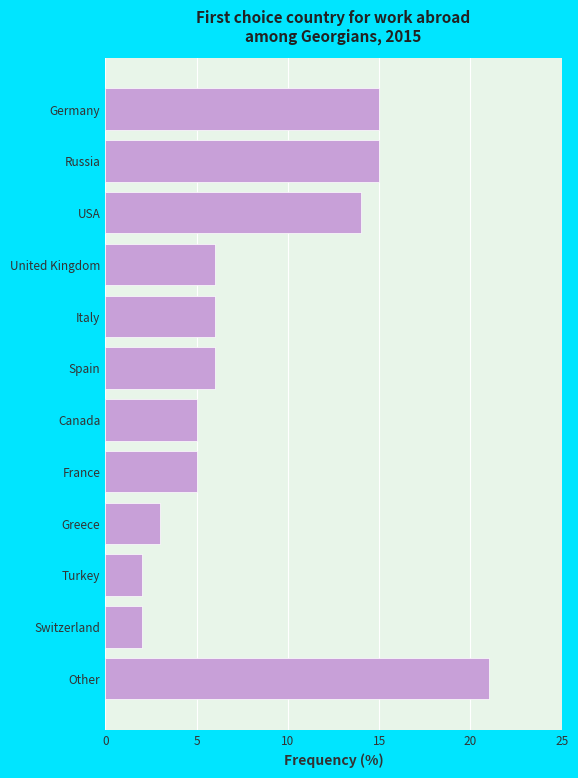

The chart shows a value of 5 at Canada. True or false?

True